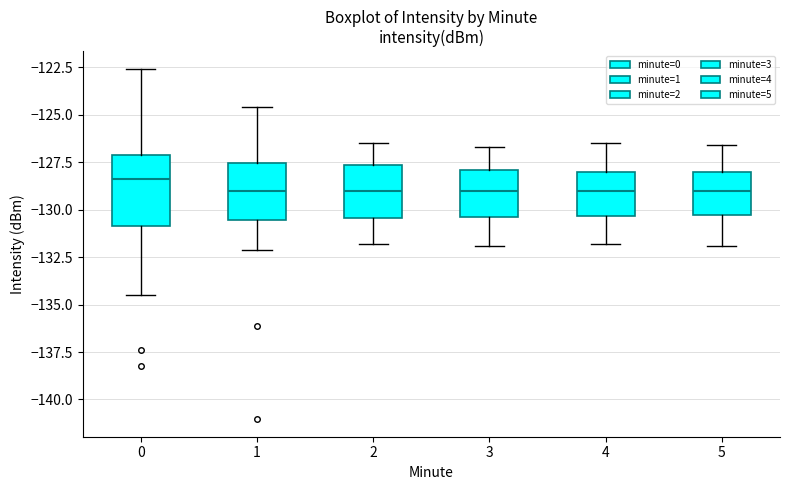

Reading left to right, read every box against the y-axis: the position of its median line, the range the box covers, and the ends of its whiskers. The values are not printed on the chart, so give them approximately, as read against the axis.

0: median -128.5, box -131.0 to -127.0, whiskers -134.5 to -122.5
1: median -129.0, box -130.5 to -127.5, whiskers -132.0 to -124.5
2: median -129.0, box -130.5 to -127.5, whiskers -132.0 to -126.5
3: median -129.0, box -130.5 to -128.0, whiskers -132.0 to -126.5
4: median -129.0, box -130.5 to -128.0, whiskers -132.0 to -126.5
5: median -129.0, box -130.5 to -128.0, whiskers -132.0 to -126.5